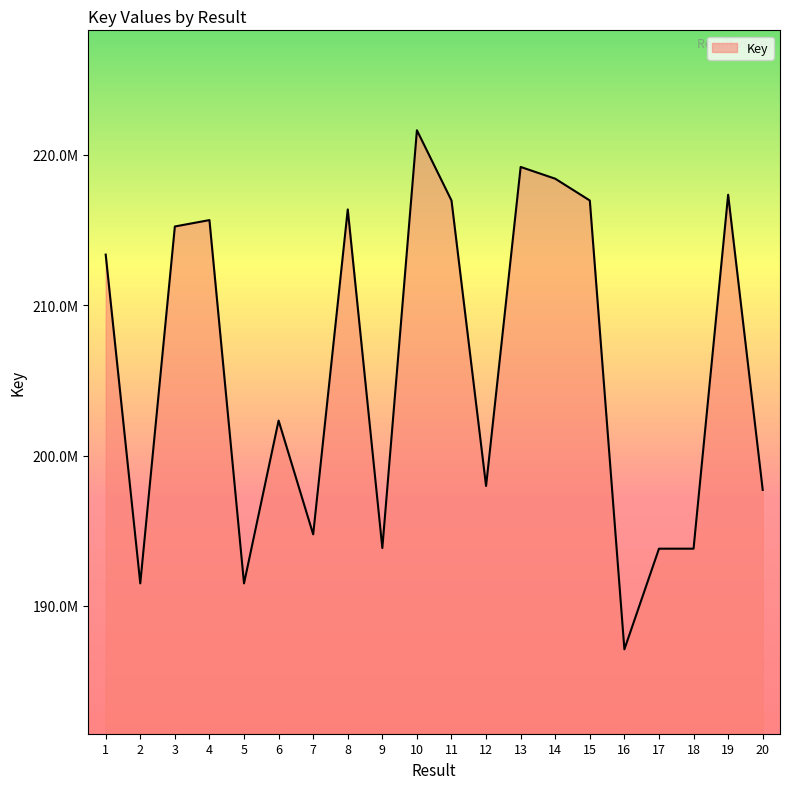

Does the chart display data point markers on the line(s)?

No